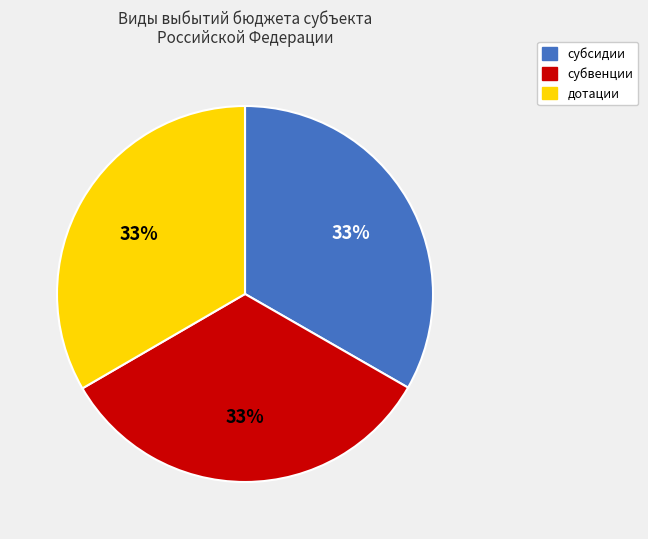

Is there a majority slice in this chart?

No